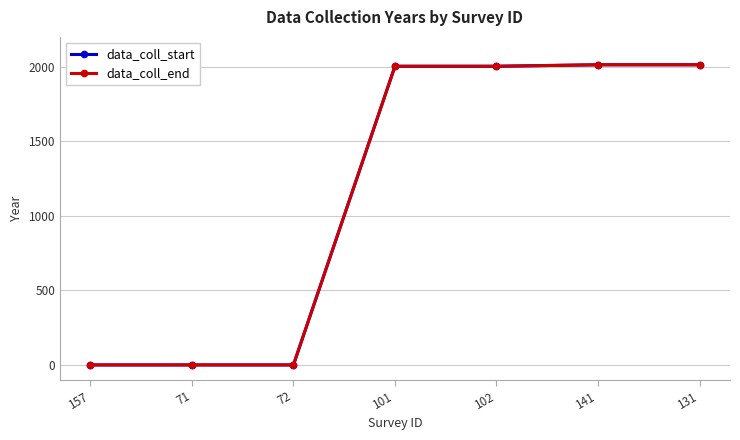

Is this an area chart (filled region under the line)?

No